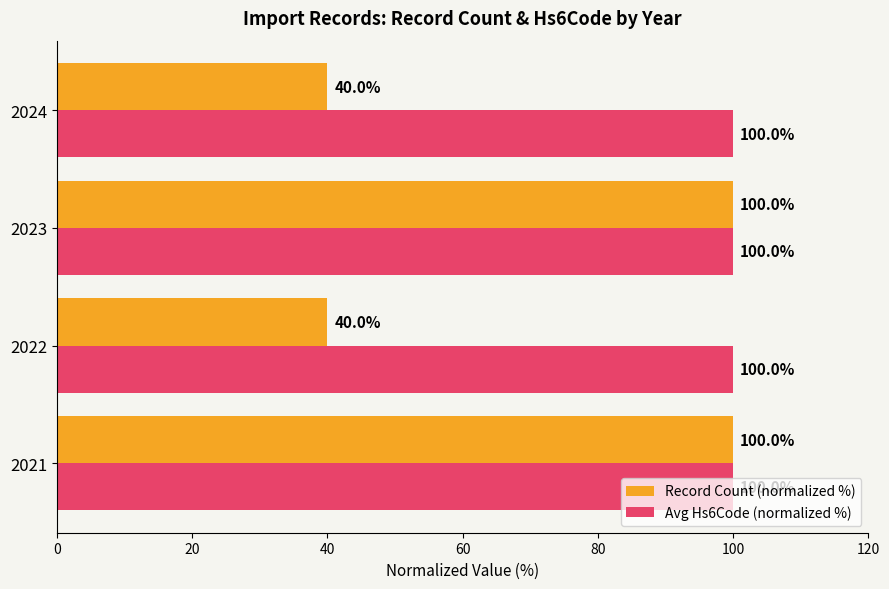

Is it true that Record Count (normalized %) equals 32 at 2023?

False